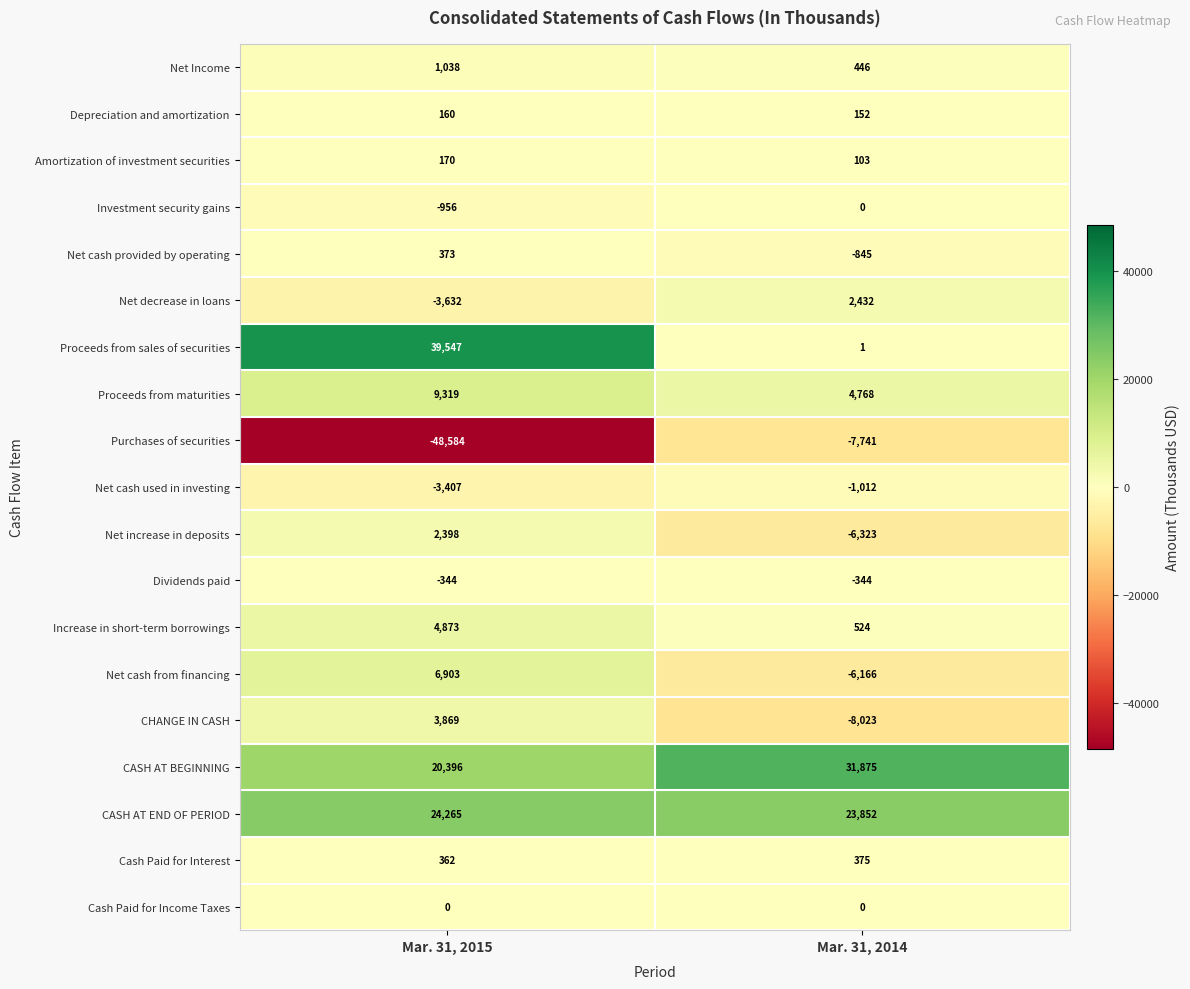

Which category has the lowest value across all series?

Mar. 31, 2015